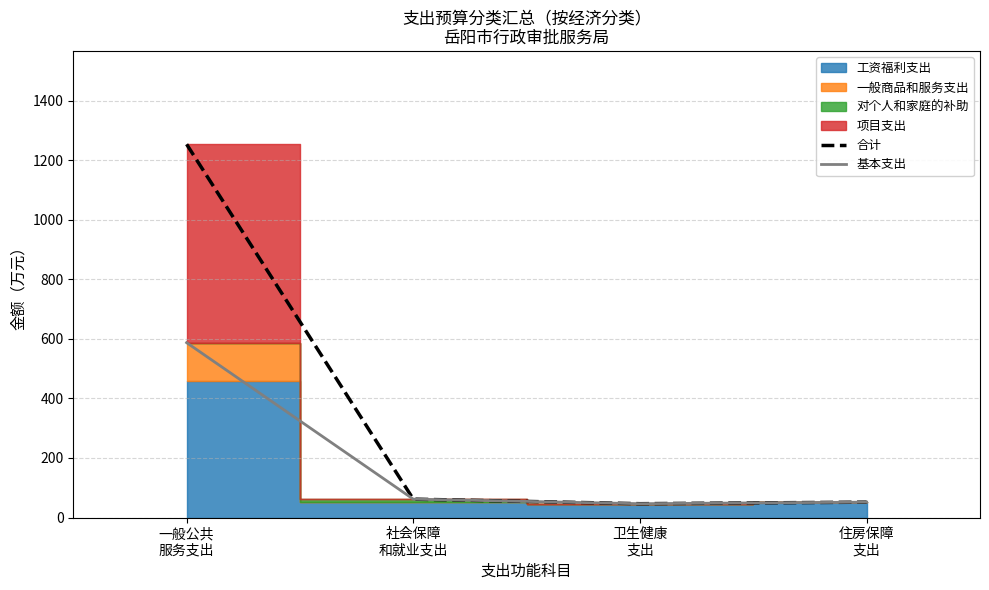

Where is 基本支出 nearest to the value 316?

社会保障
和就业支出